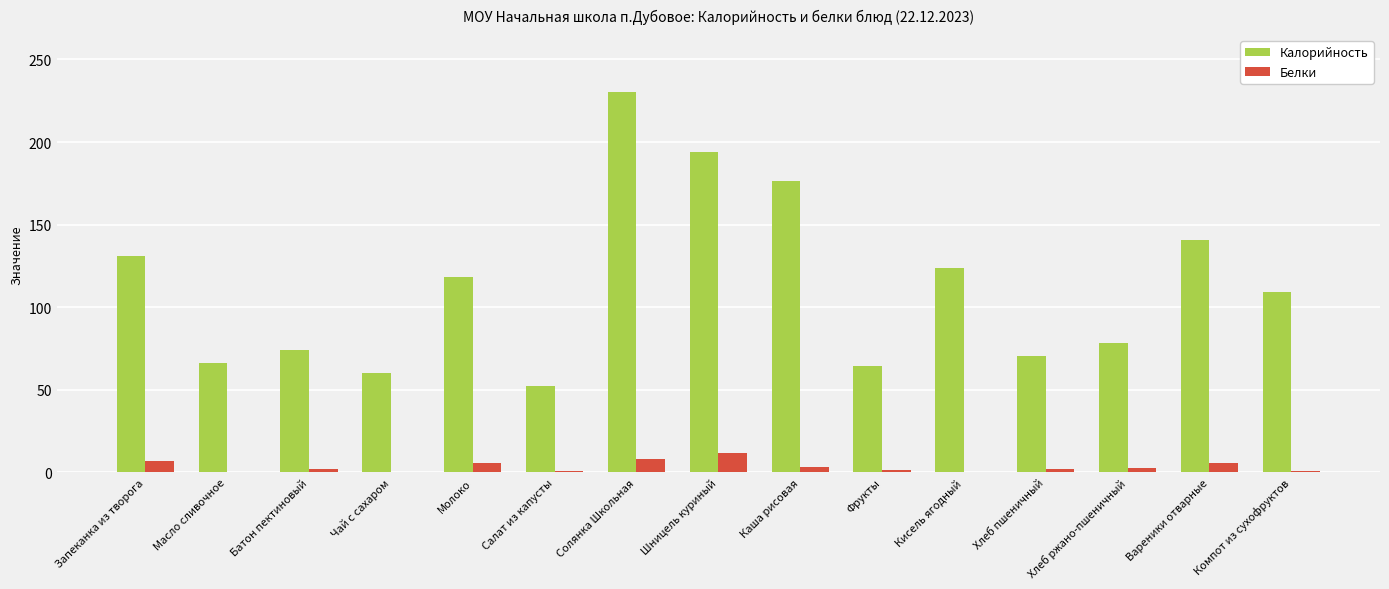

At which category is the sum across all series the highest?

Солянка Школьная